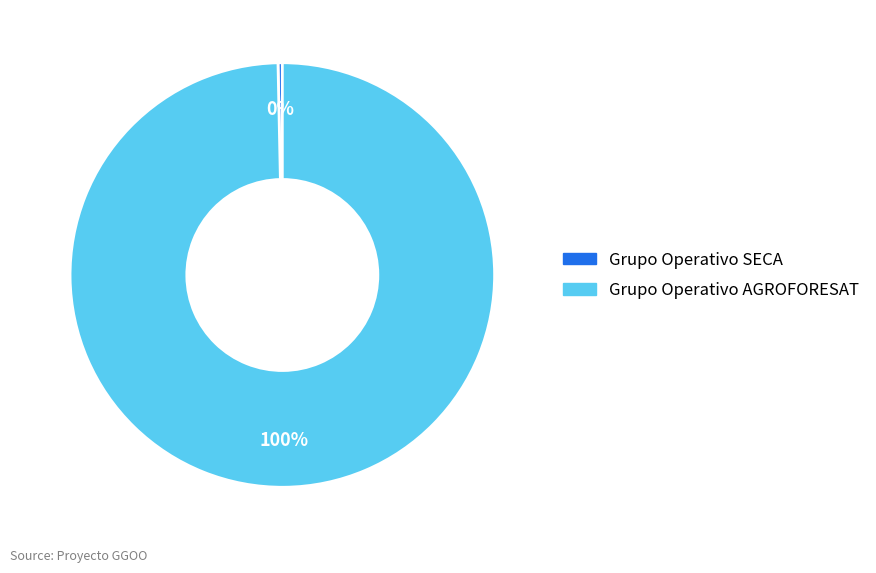

Count the number of slices in the pie.

2